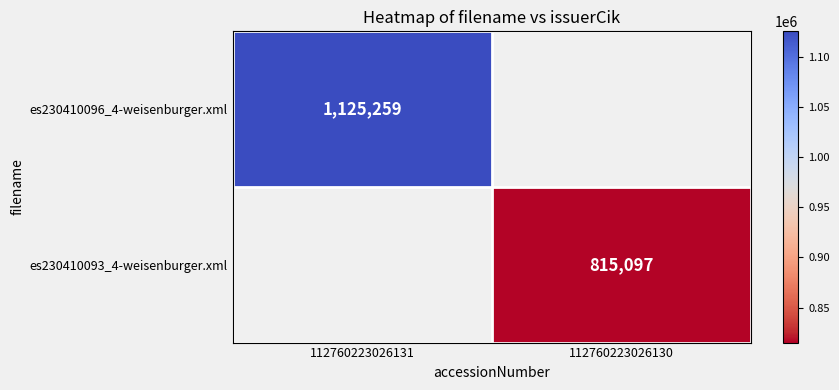

Is it true that es230410093_4-weisenburger.xml equals 1453487 at 112760223026130?

False